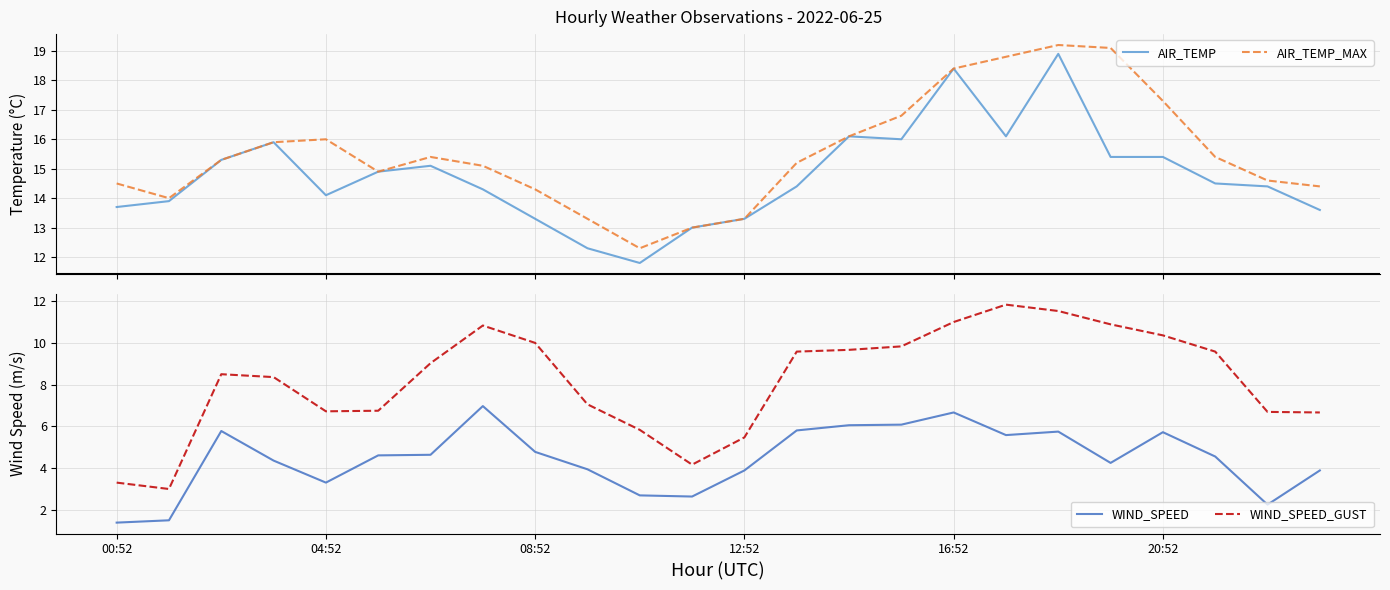

Count the number of categories in the chart.

24